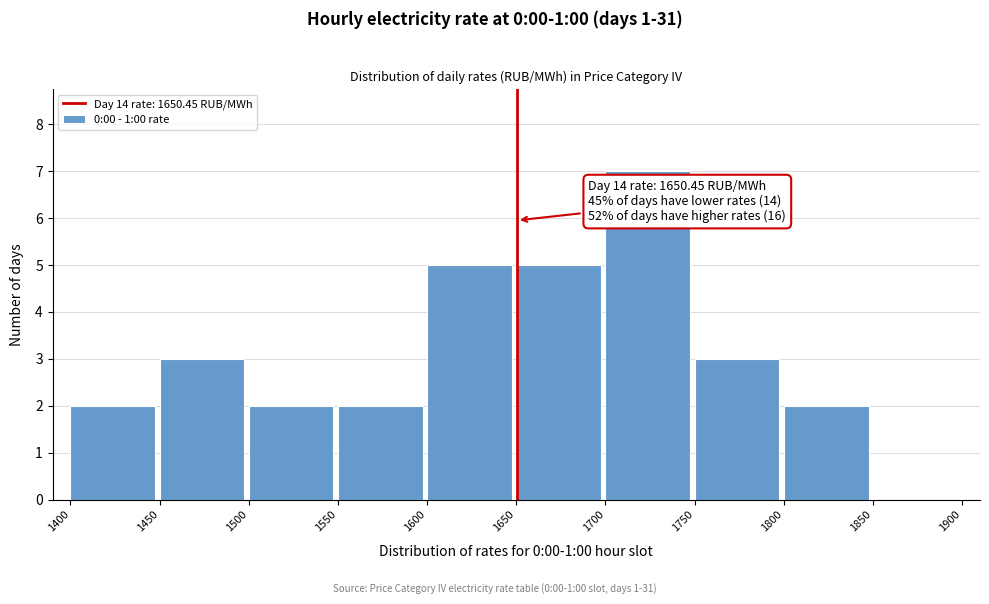

Which range on the x-axis has the tallest bar?

1700 to 1750